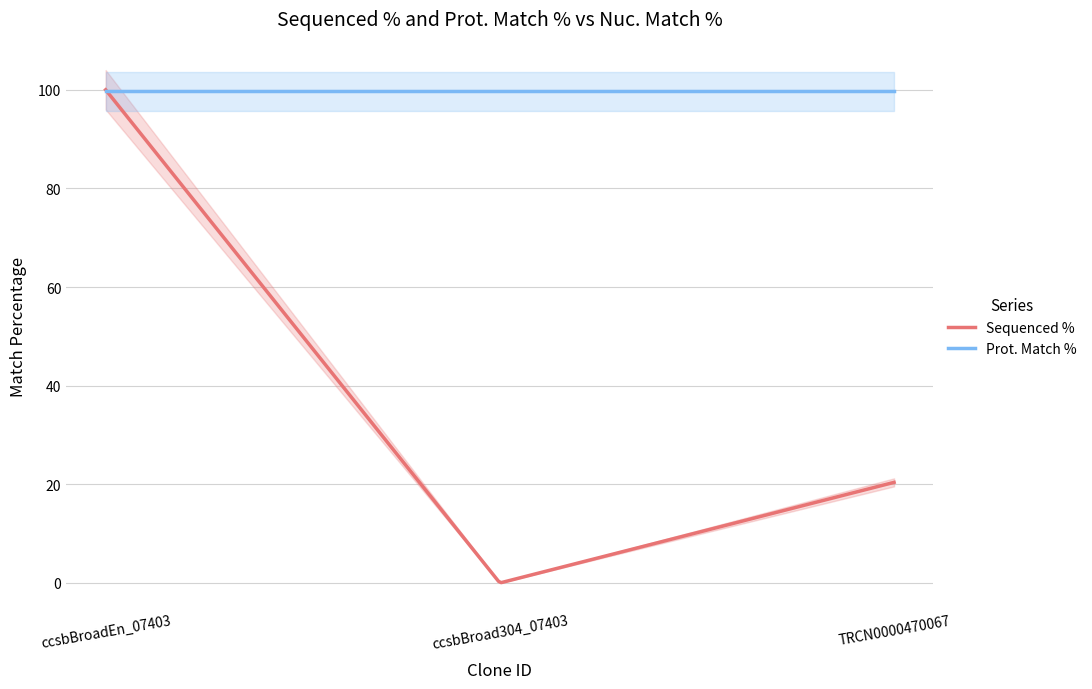

Reading left to right, transcribe all the data shown in this chart.

Sequenced %: 100.0	0.0	20.4
Prot. Match %: 99.7	99.7	99.7